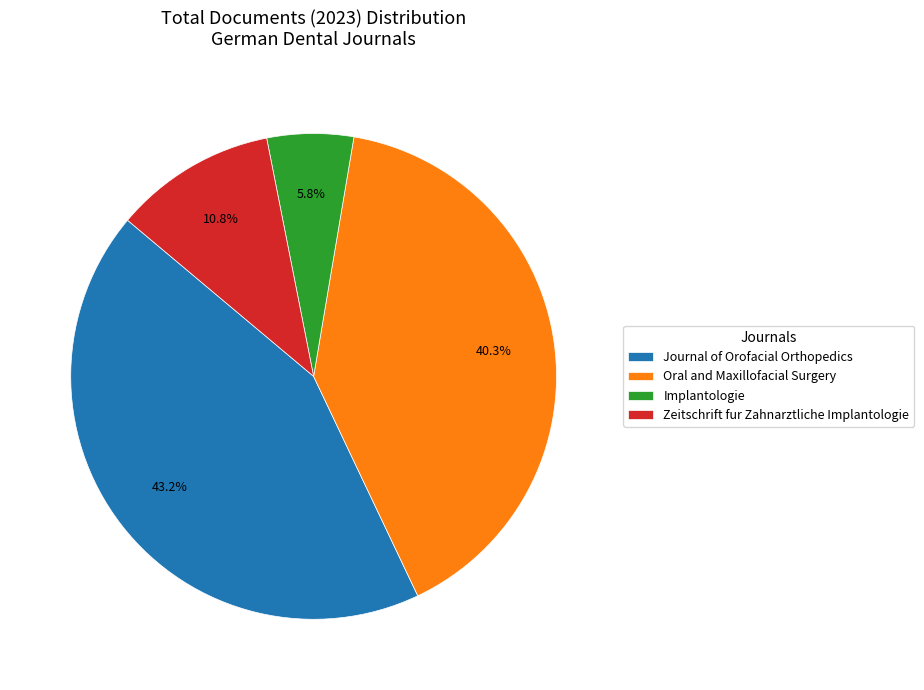

Rank the categories by value from lowest to highest.

Implantologie, Zeitschrift fur Zahnarztliche Implantologie, Oral and Maxillofacial Surgery, Journal of Orofacial Orthopedics